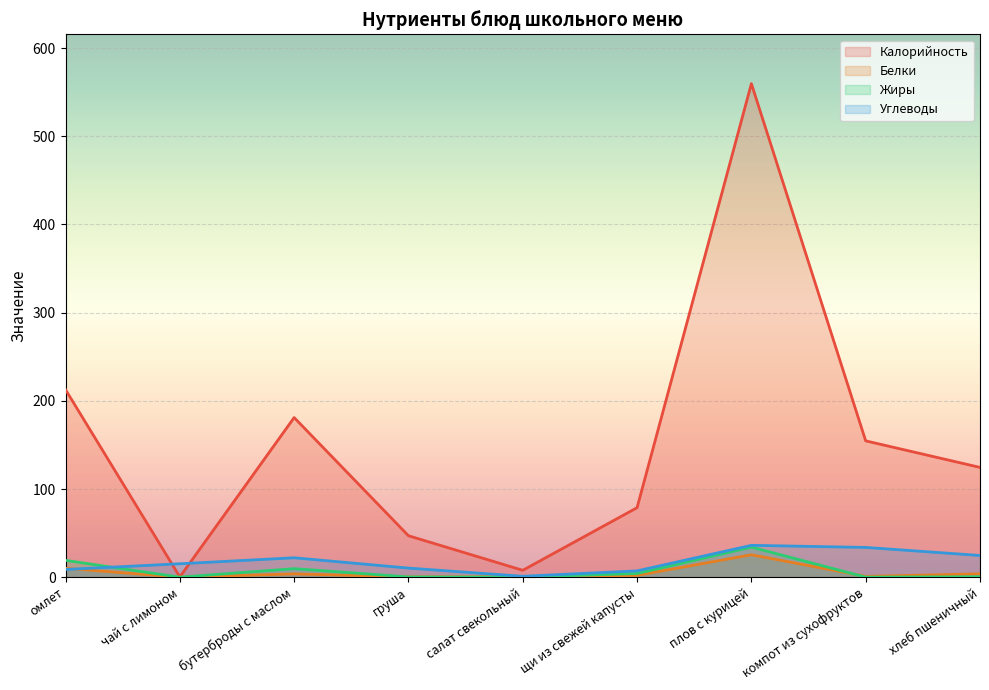

Between омлет and чай с лимоном, which is larger?

омлет